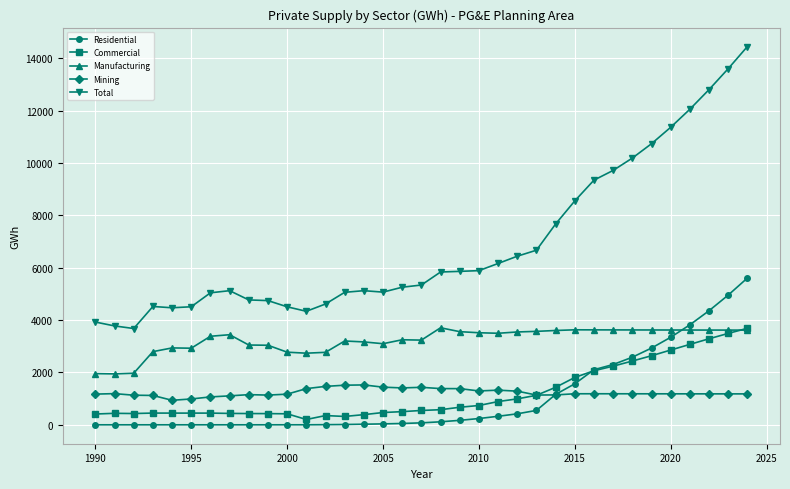

At how many categories does at least one series exceed 7121?

11